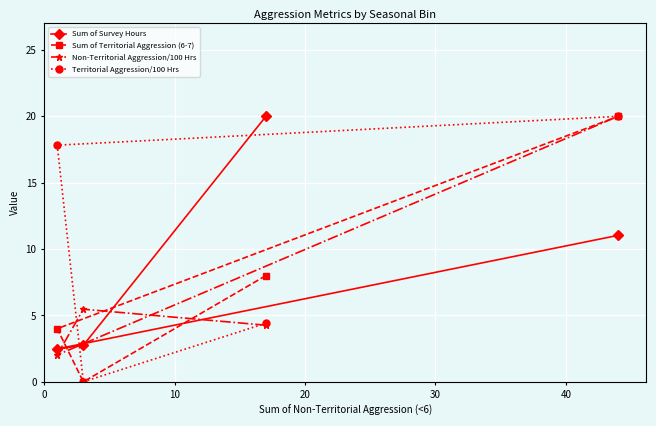

How many times do Sum of Territorial Aggression (6-7) and Sum of Survey Hours cross each other?

1